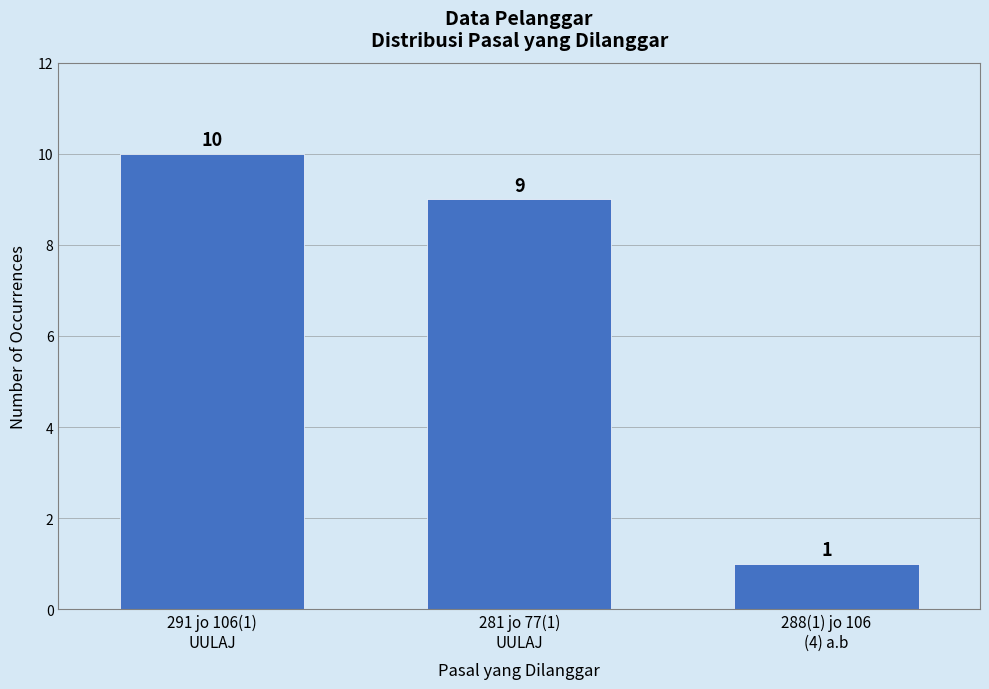

Reading left to right, extract all data points from this chart.

10	9	1